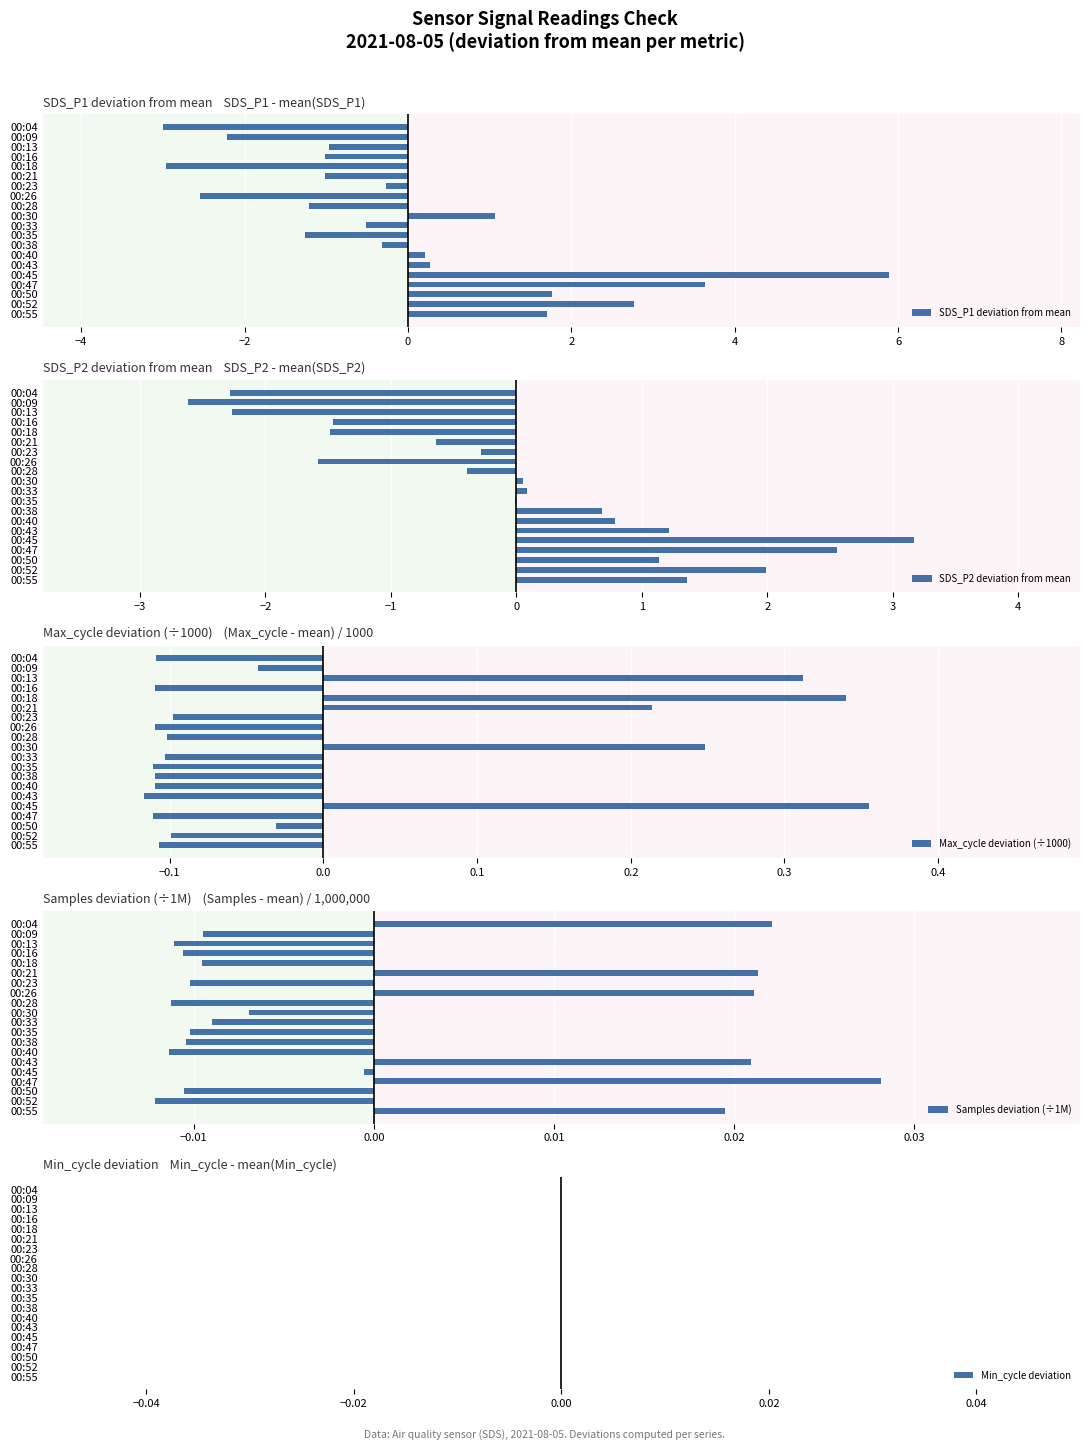

How many values in the Max_cycle deviation (÷1000) series are below 0?

15